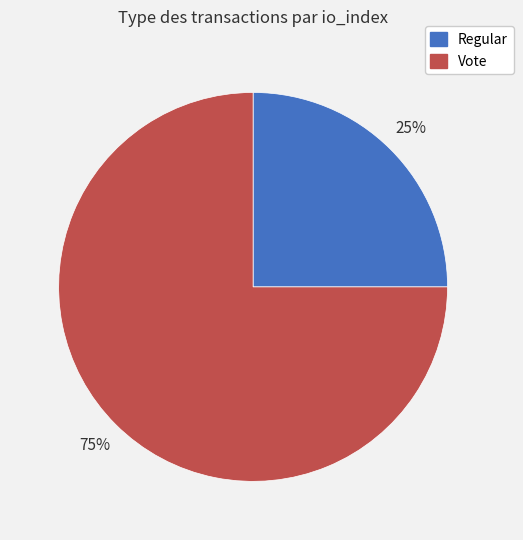

Does Regular represent more than half of the total?

No